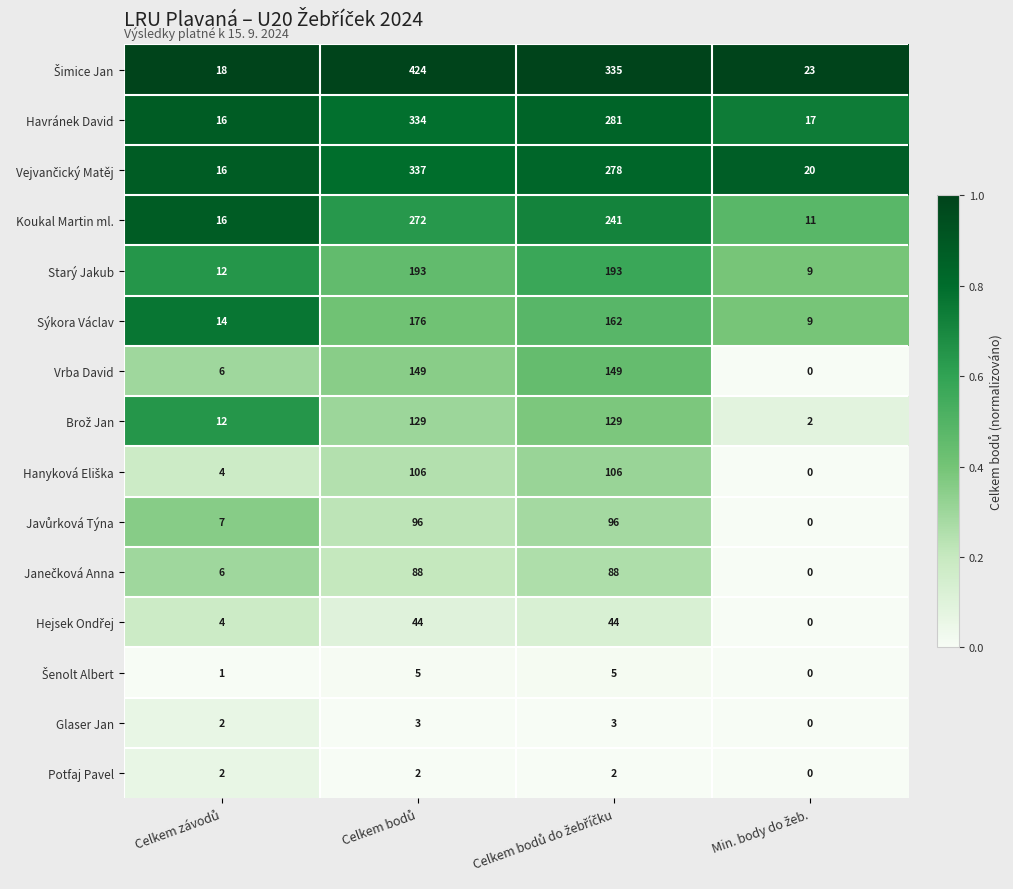

What is the lowest value of the Havránek David series?

16